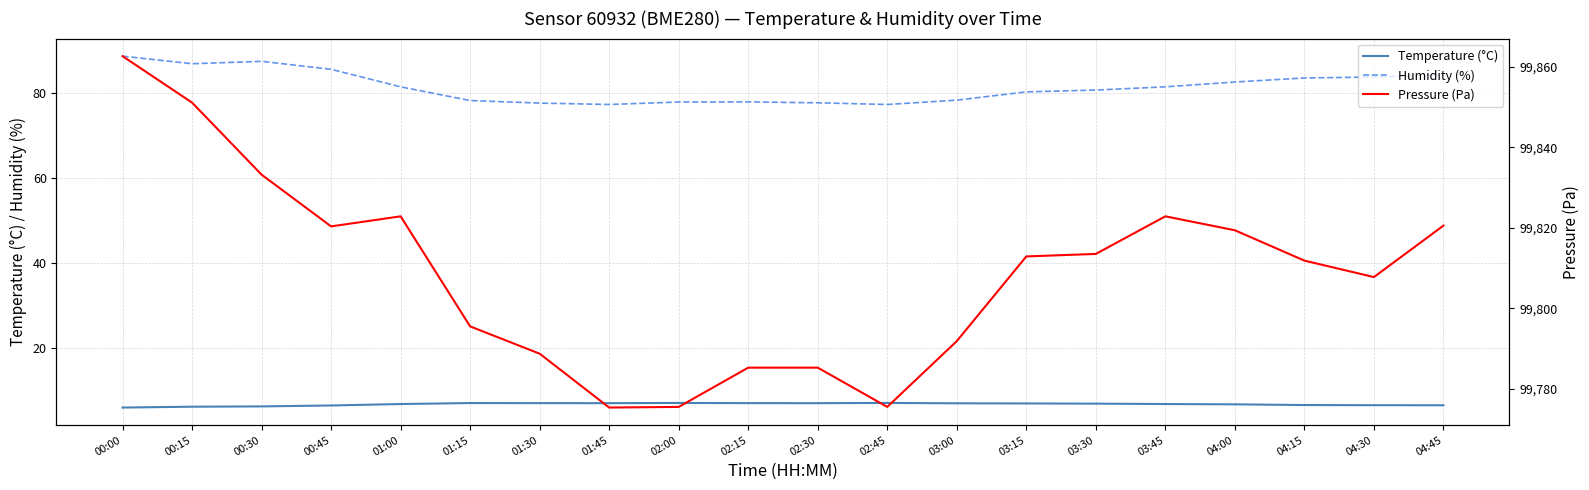

Does the chart have visible grid lines?

Yes